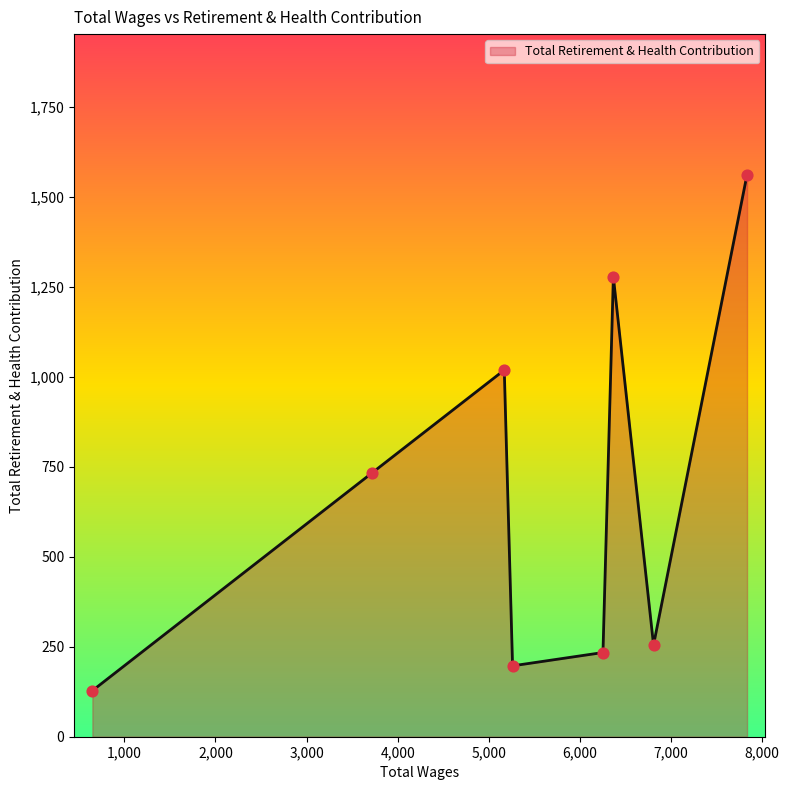

What is the greatest value displayed?

1562